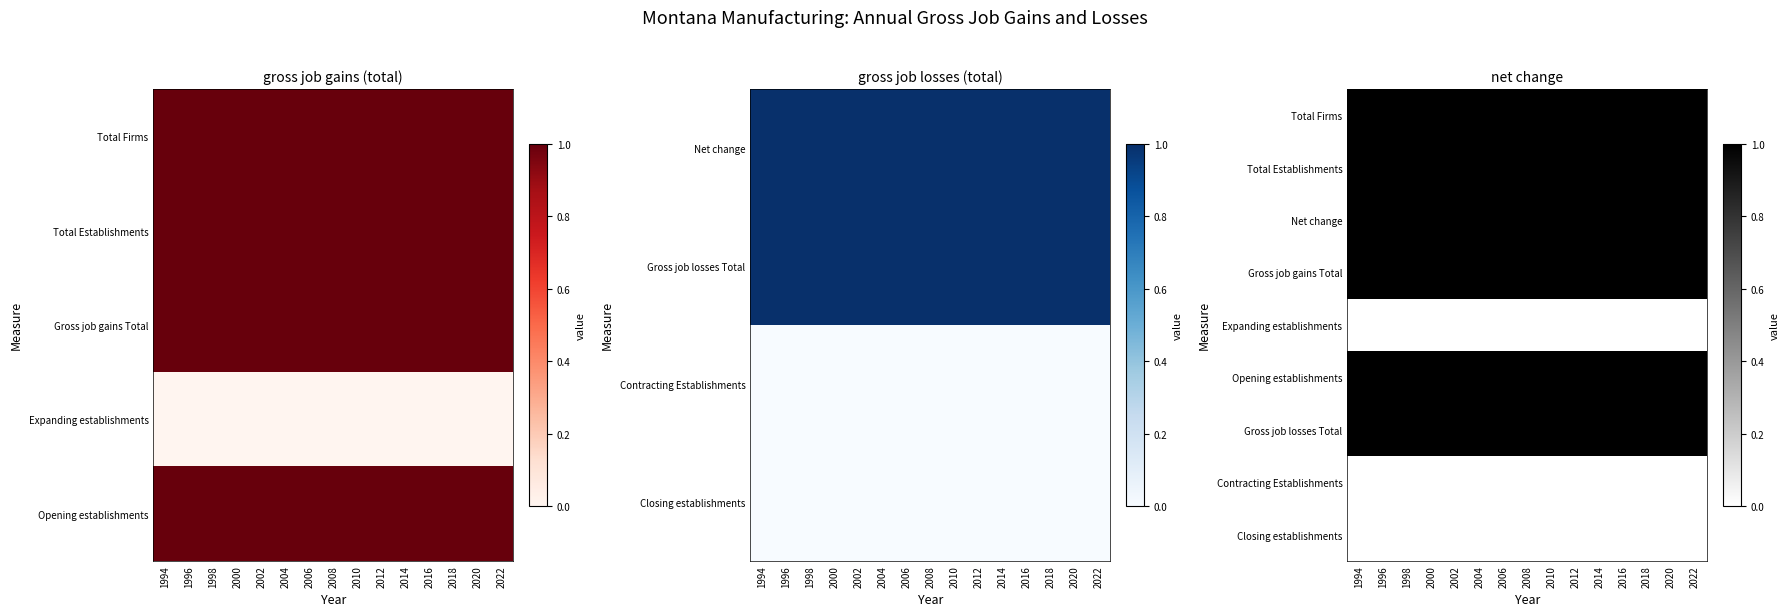

What is the difference between the highest and lowest values at 2002?

1